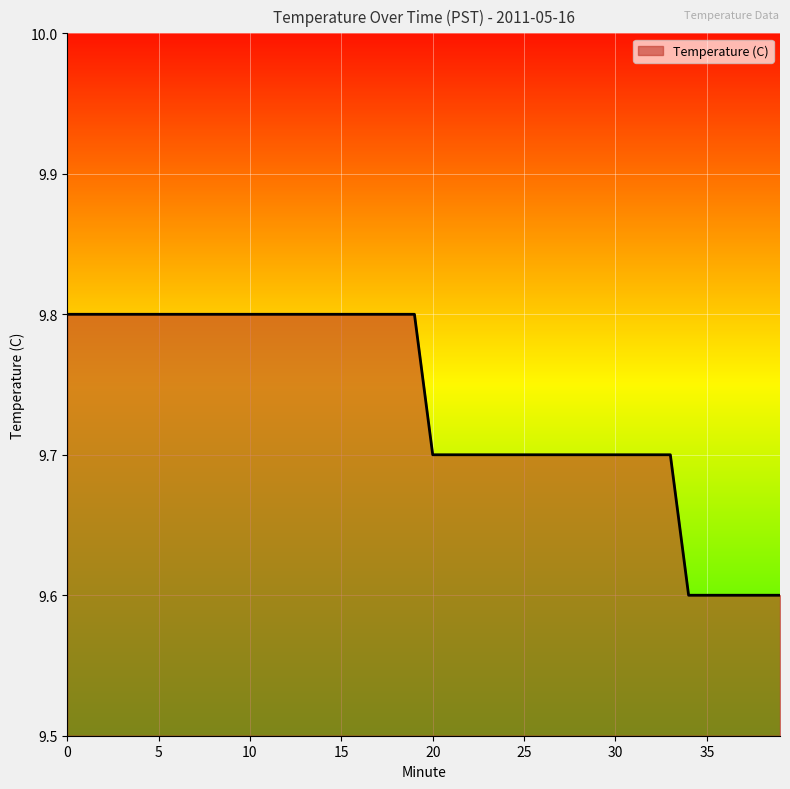

Count the values in the range 9 to 10.

40